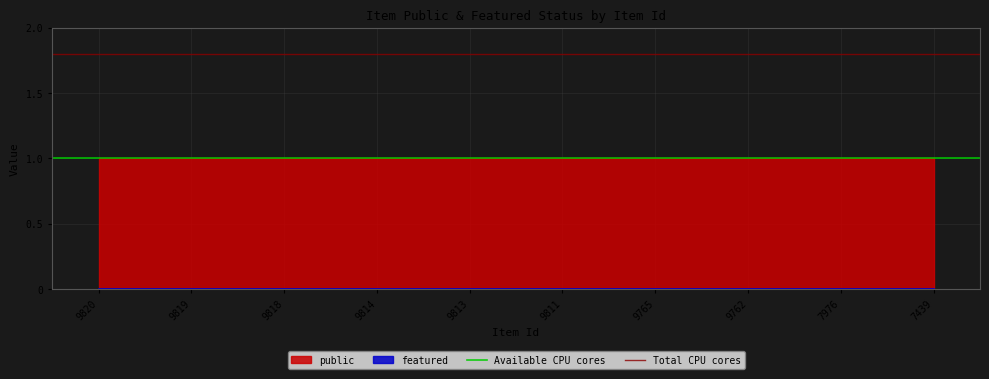

How many lines are shown in the chart?

2